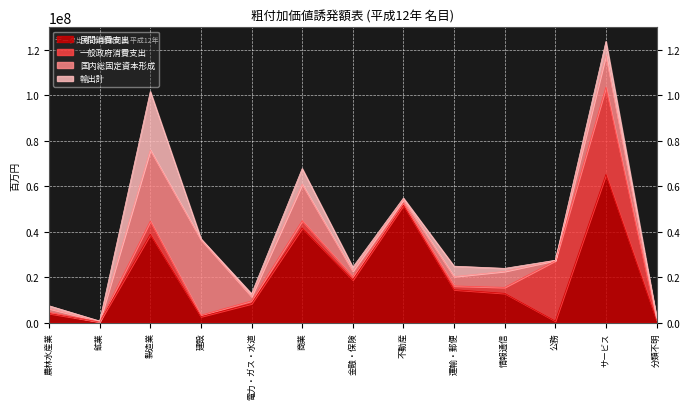

What are all the series names shown in the legend?

民間消費支出, 一般政府消費支出, 国内総固定資本形成, 輸出計